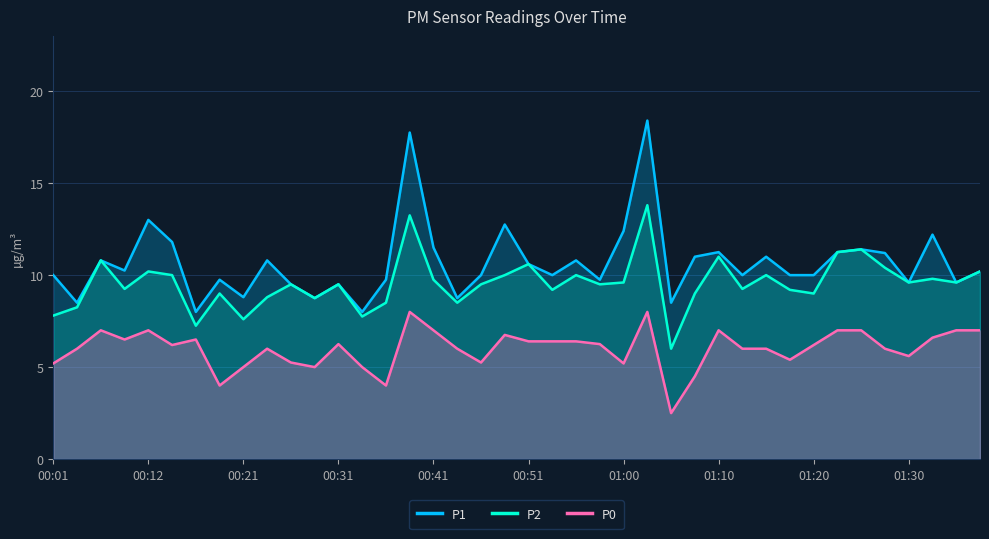

Rank the series by their average value, from highest to lowest.

P1, P2, P0